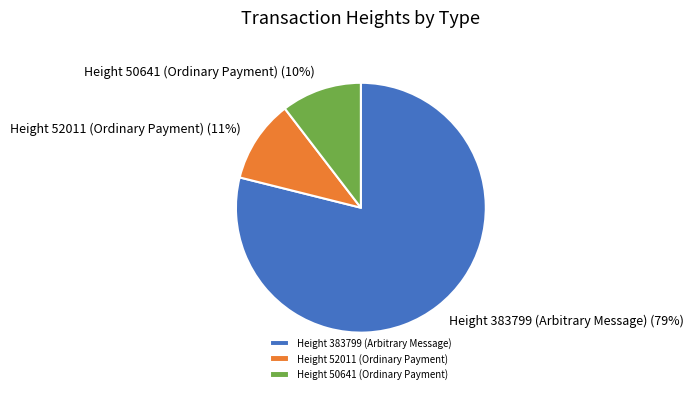

What percentage is the Height 383799 (Arbitrary Message) slice, to the nearest percent?

79%